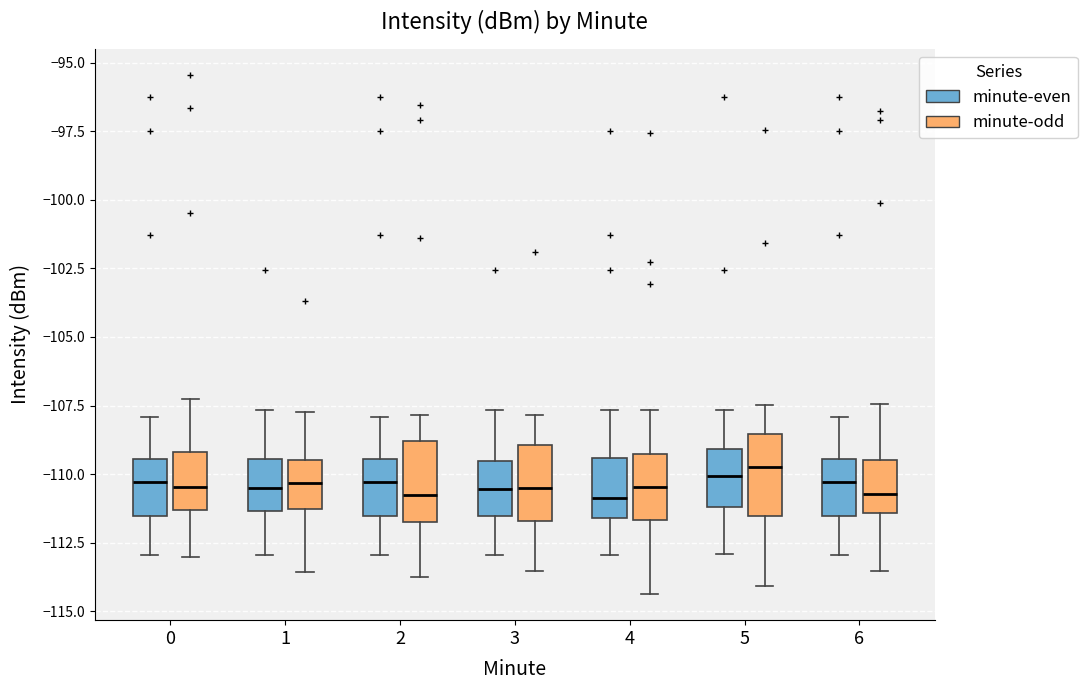

Reading left to right, read every box against the y-axis: the position of its median line, the range the box covers, and the ends of its whiskers. The values are not printed on the chart, so give them approximately, as read against the axis.

0 (minute-even): median -110.5, box -111.5 to -109.5, whiskers -113.0 to -108.0
0 (minute-odd): median -110.5, box -111.5 to -109.0, whiskers -113.0 to -107.5
1 (minute-even): median -110.5, box -111.5 to -109.5, whiskers -113.0 to -107.5
1 (minute-odd): median -110.5, box -111.5 to -109.5, whiskers -113.5 to -107.5
2 (minute-even): median -110.5, box -111.5 to -109.5, whiskers -113.0 to -108.0
2 (minute-odd): median -111.0, box -112.0 to -109.0, whiskers -114.0 to -108.0
3 (minute-even): median -110.5, box -111.5 to -109.5, whiskers -113.0 to -107.5
3 (minute-odd): median -110.5, box -111.5 to -109.0, whiskers -113.5 to -108.0
4 (minute-even): median -111.0, box -111.5 to -109.5, whiskers -113.0 to -107.5
4 (minute-odd): median -110.5, box -111.5 to -109.5, whiskers -114.5 to -107.5
5 (minute-even): median -110.0, box -111.0 to -109.0, whiskers -113.0 to -107.5
5 (minute-odd): median -109.5, box -111.5 to -108.5, whiskers -114.0 to -107.5
6 (minute-even): median -110.5, box -111.5 to -109.5, whiskers -113.0 to -108.0
6 (minute-odd): median -110.5, box -111.5 to -109.5, whiskers -113.5 to -107.5